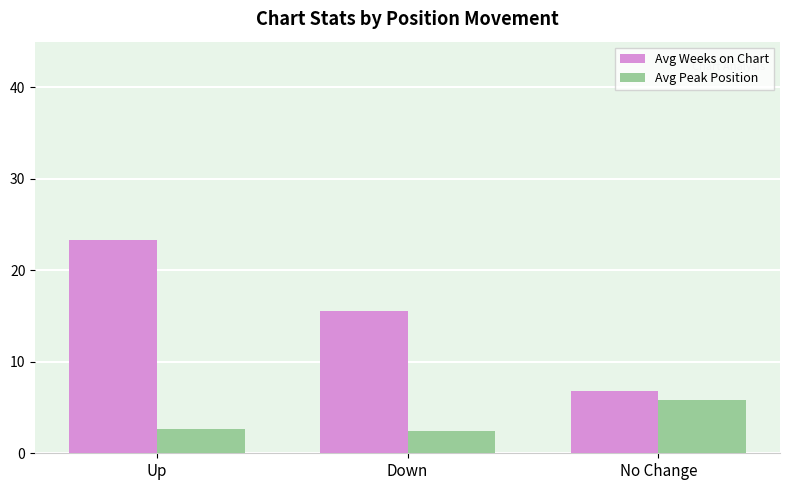

Which series has the largest total across all categories?

Avg Weeks on Chart